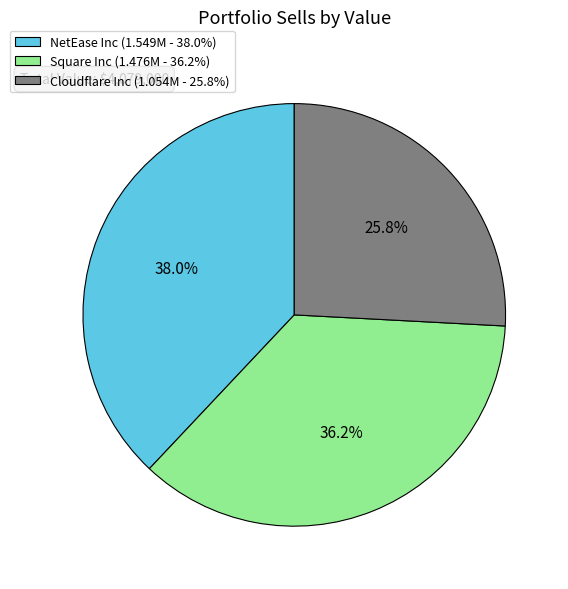

Rank the categories by value from highest to lowest.

NetEase Inc, Square Inc, Cloudflare Inc